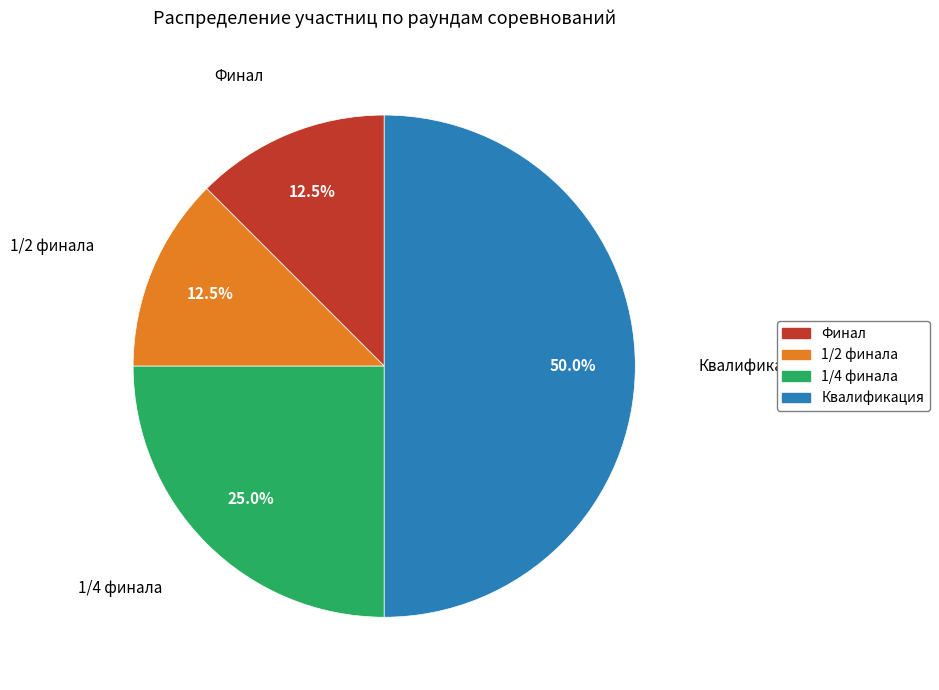

To the nearest percent, what portion does 1/4 финала represent?

25%